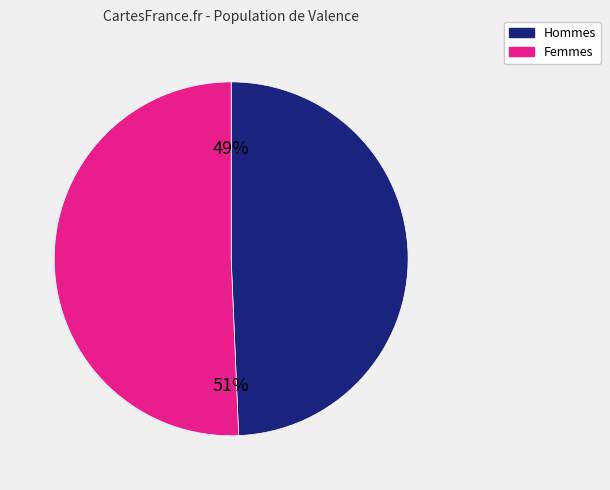

To the nearest percent, what is the average slice percentage?

50%